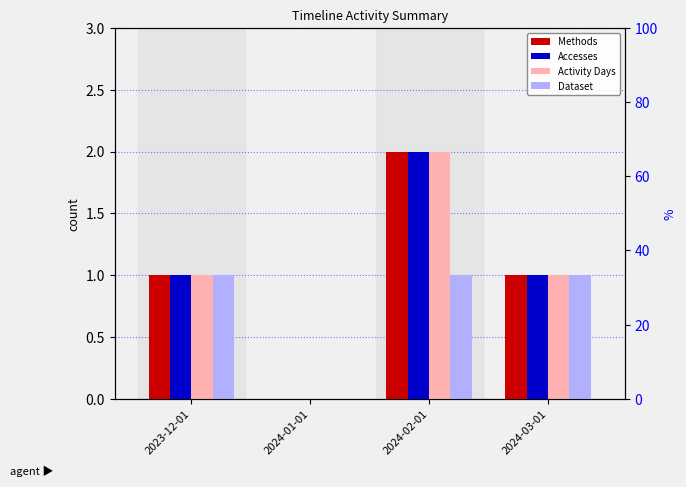

At how many categories does at least one series exceed 1?

1